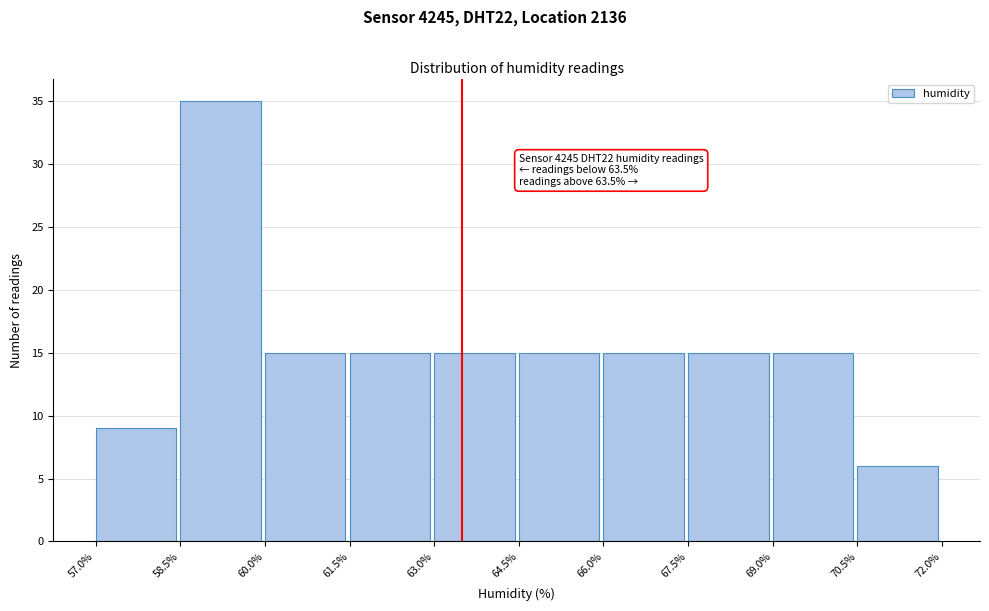

Which range on the x-axis has the tallest bar?

58.5% to 60.0%